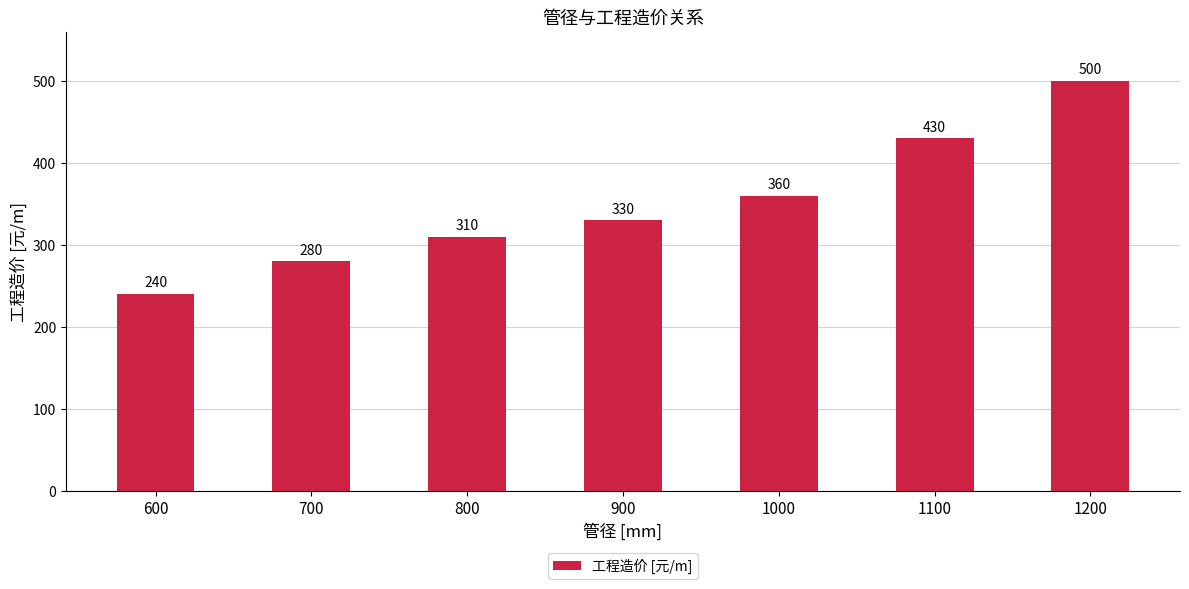

Approximately how many times larger is the value at 600 compared to 1200?

0.5